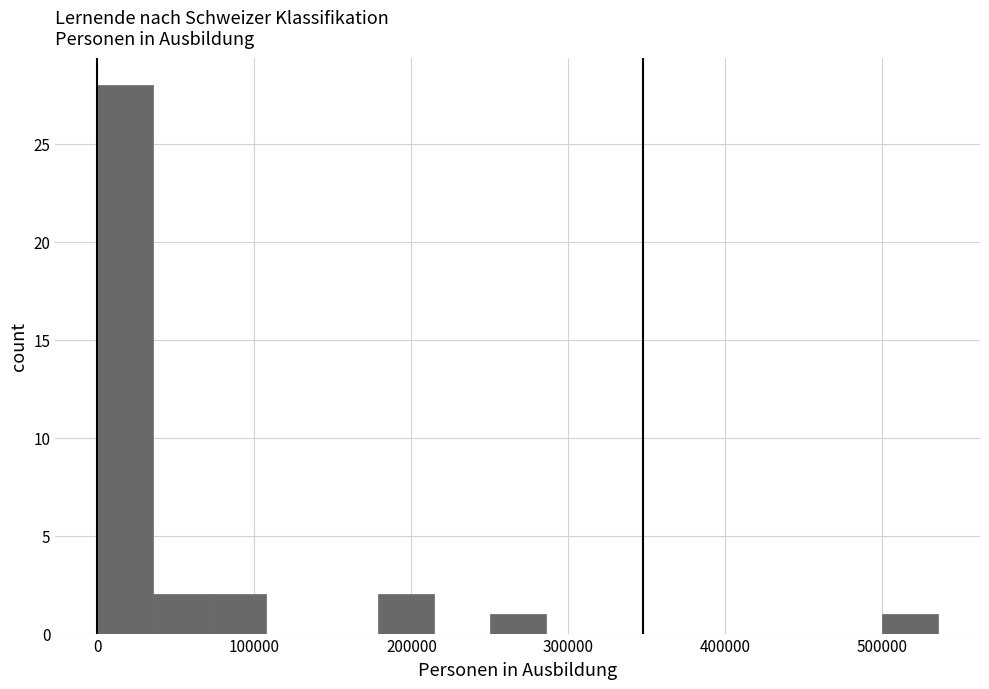

Around what value on the x-axis is the tallest bar? Give the approximate position of its centre, as read against the axis.

20000